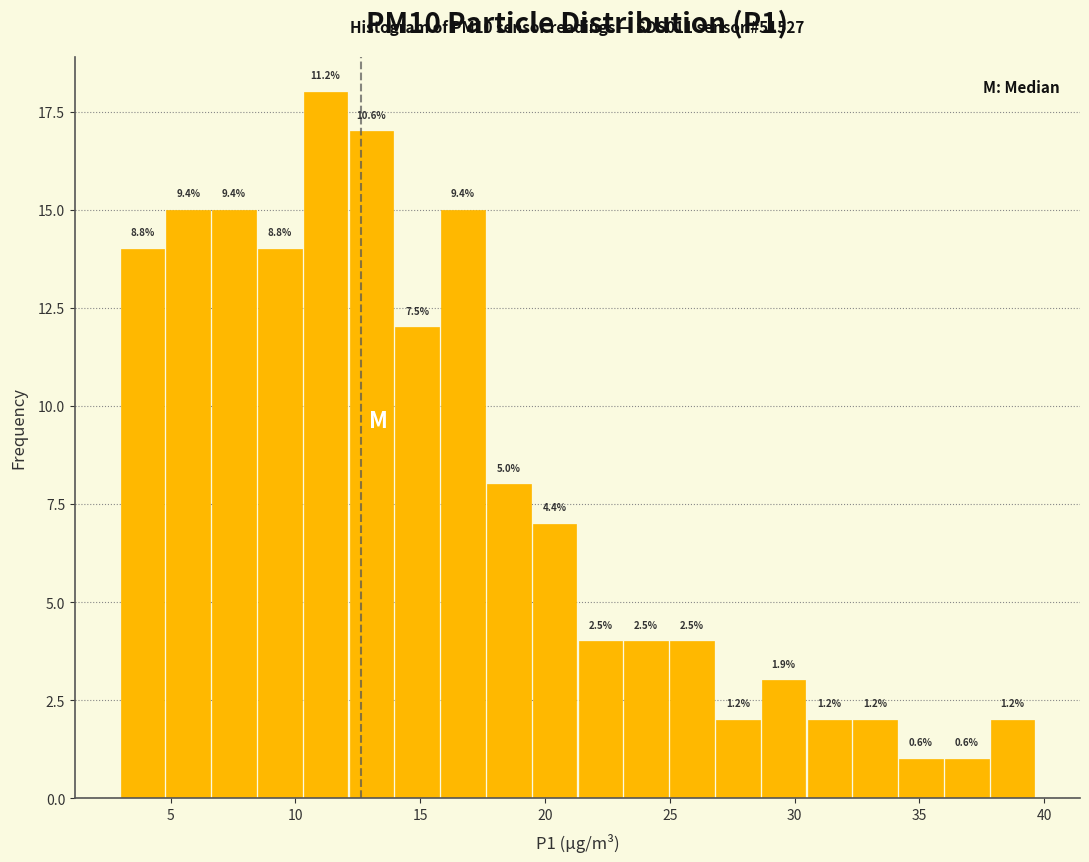

Around what value on the x-axis is the tallest bar? Give the approximate position of its centre, as read against the axis.

11.0